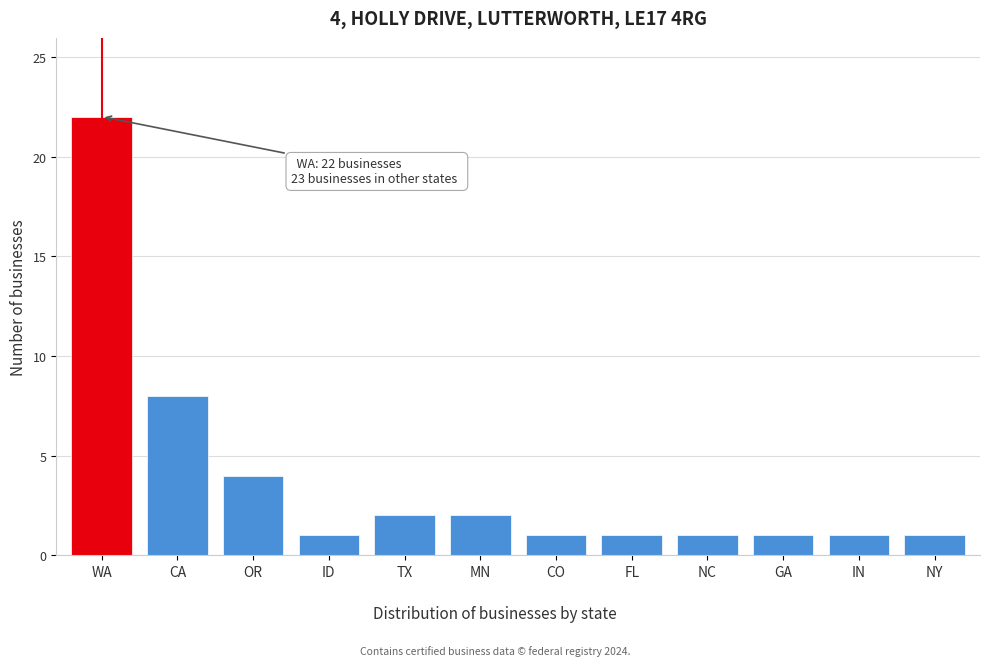

Reading right to left, list all the values displayed in this chart.

1	1	1	1	1	1	2	2	1	4	8	22